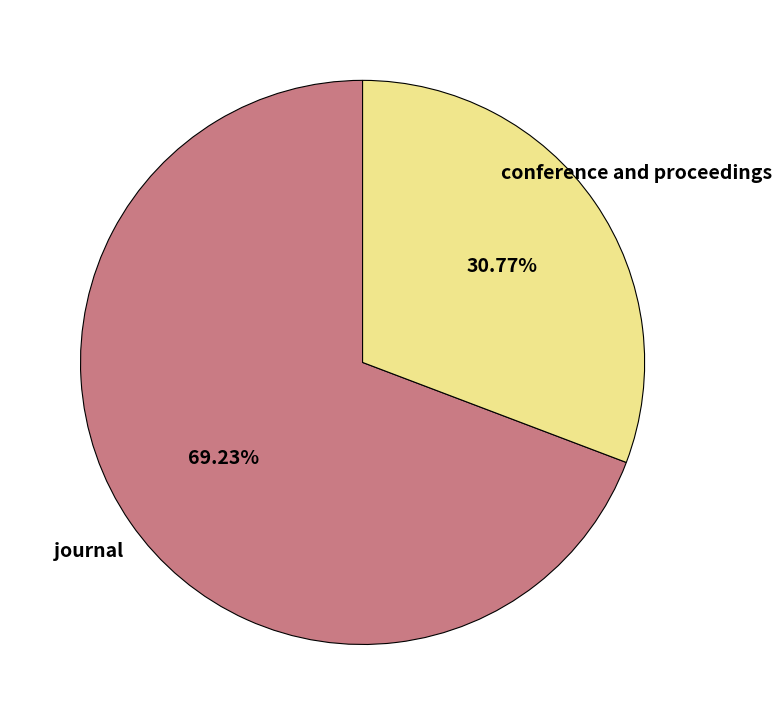

To the nearest percent, what is the difference between the largest and smallest slice percentages?

38%